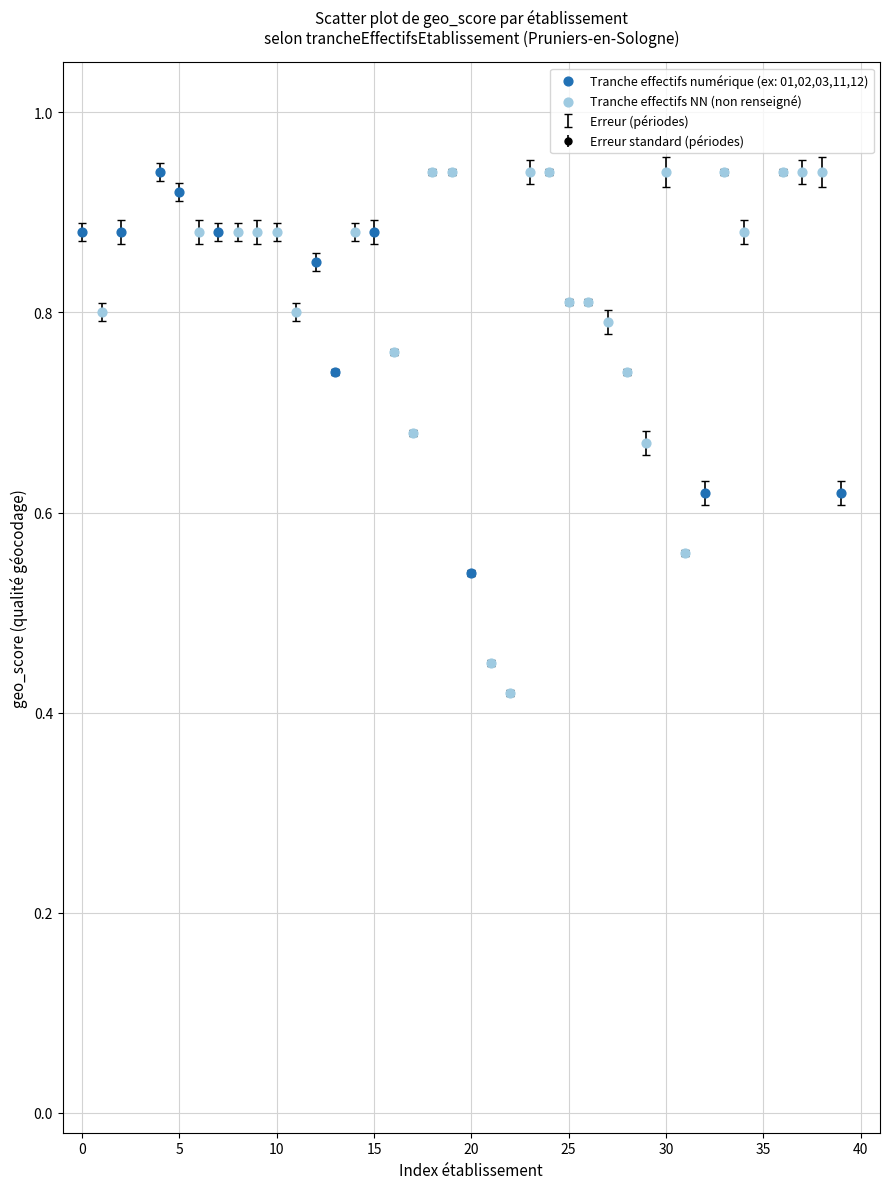

Which series contains the lowest Y value?

Tranche effectifs NN (non renseigné)